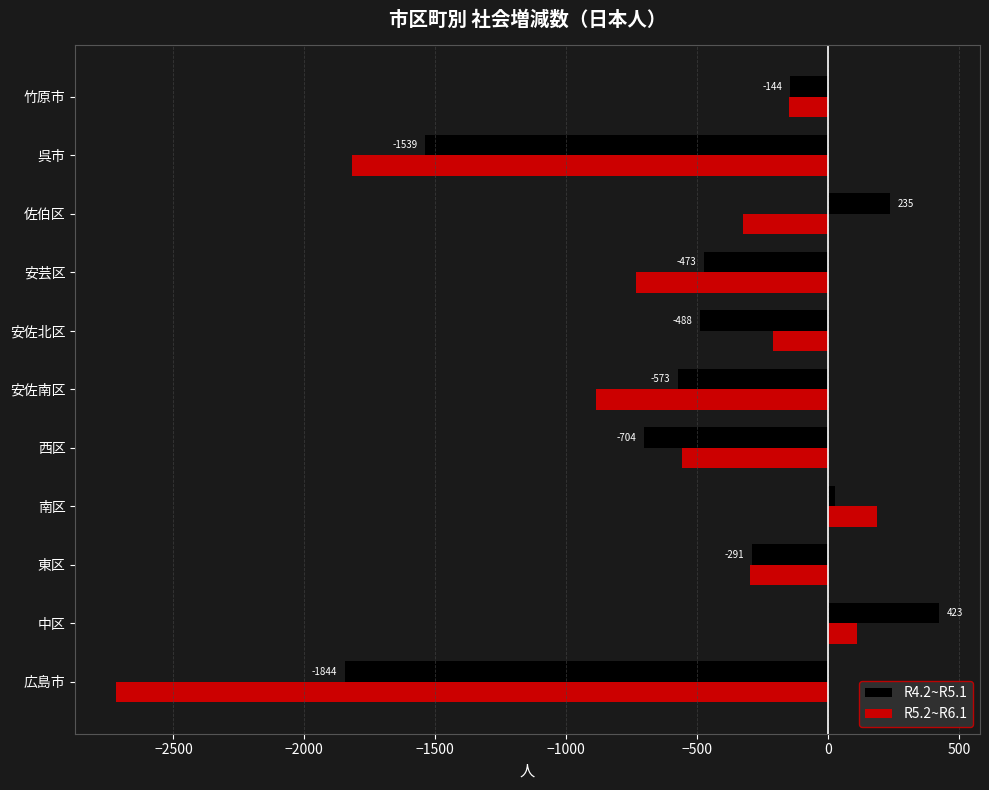

Which series has the largest total across all categories?

R4.2~R5.1